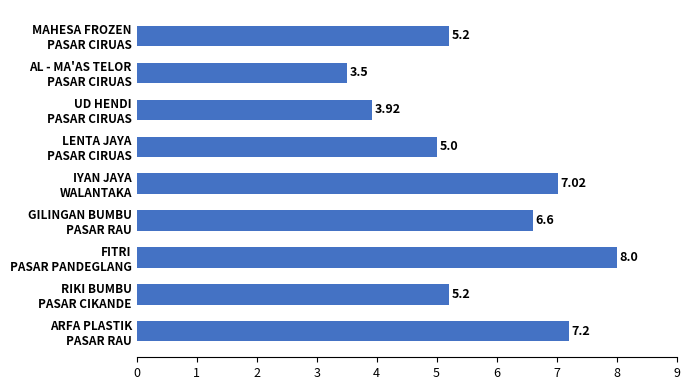

Which label corresponds to the smallest value in the chart?

AL - MA'AS TELOR
PASAR CIRUAS